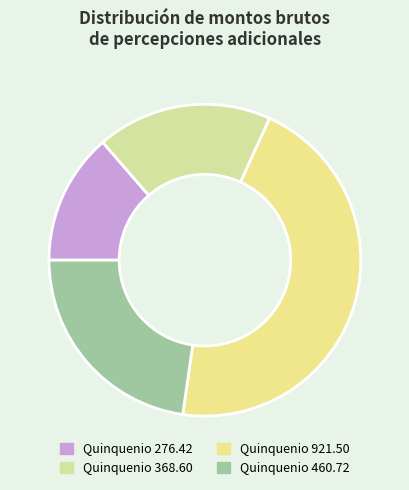

How many segments does this pie chart have?

4